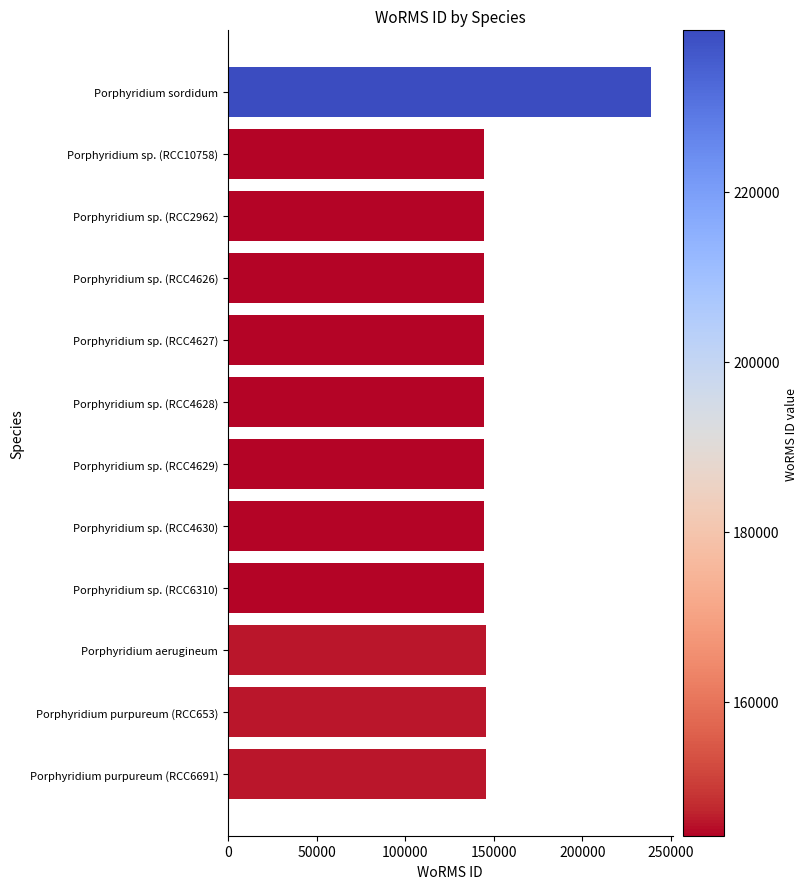

How many bars are there in total?

12